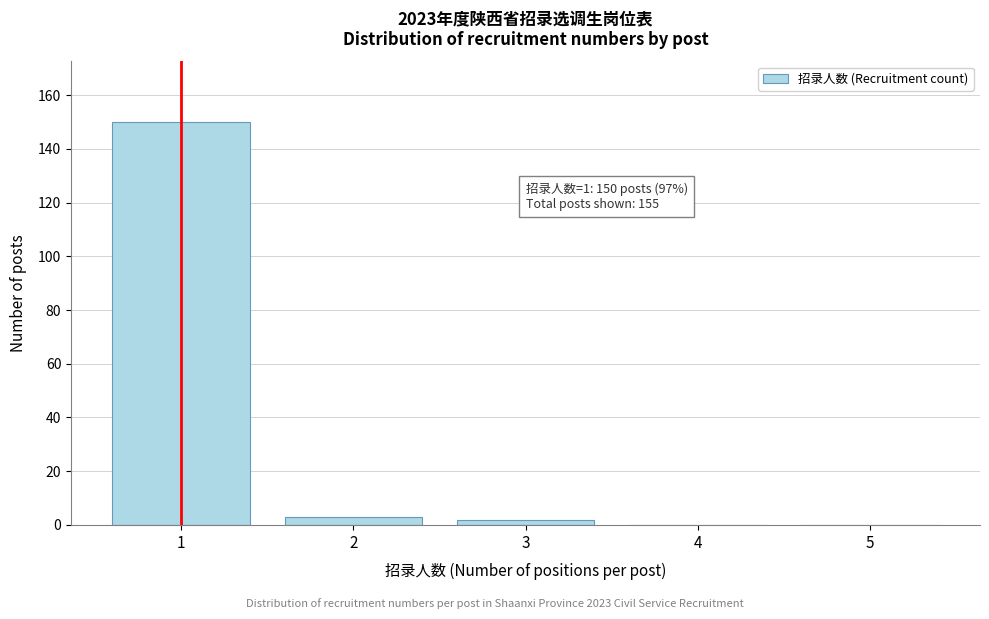

Over which range of the x-axis is the bar tallest?

0.5 to 1.5